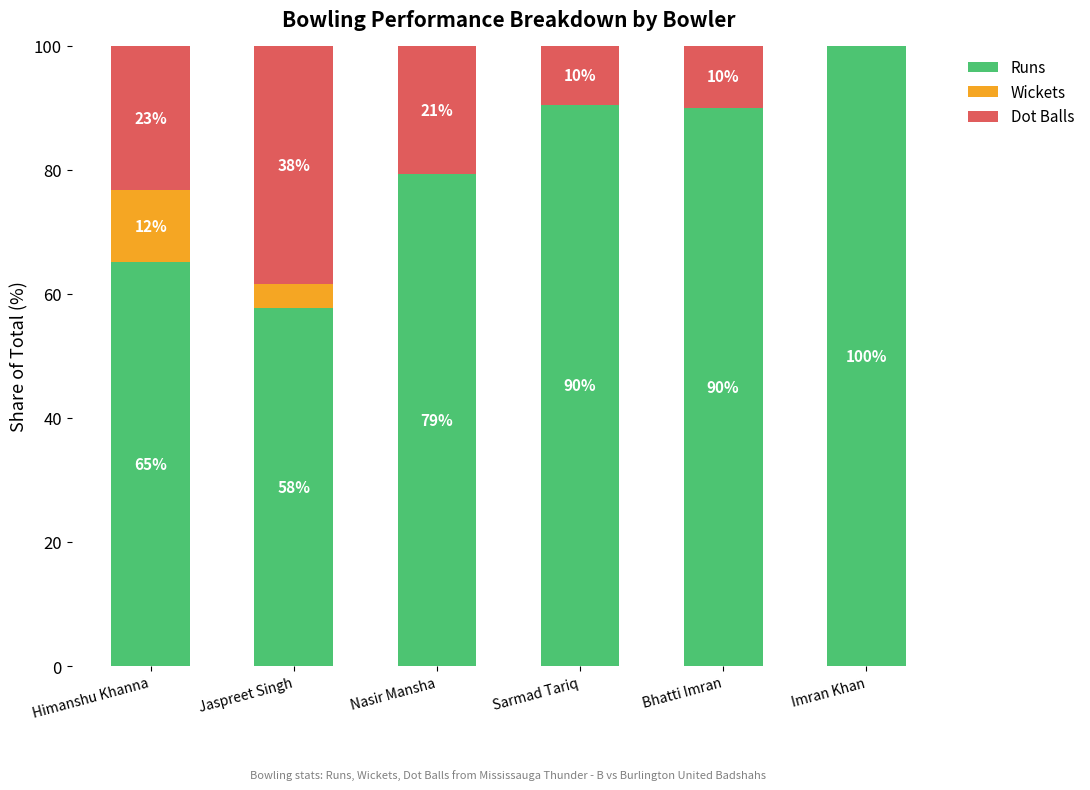

Count the number of data series in this chart.

3